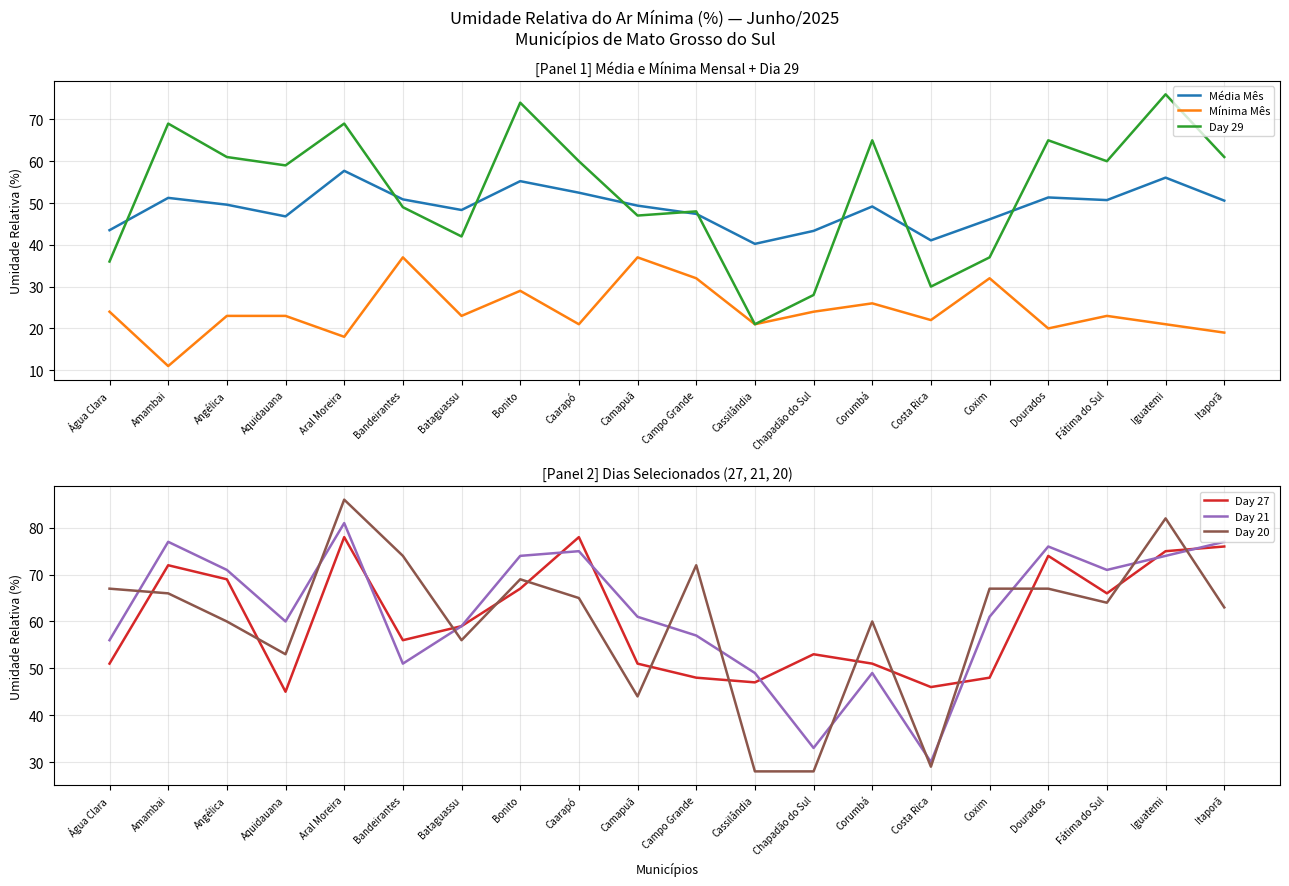

At which label is Média Mês closest to 48?

Bataguassu